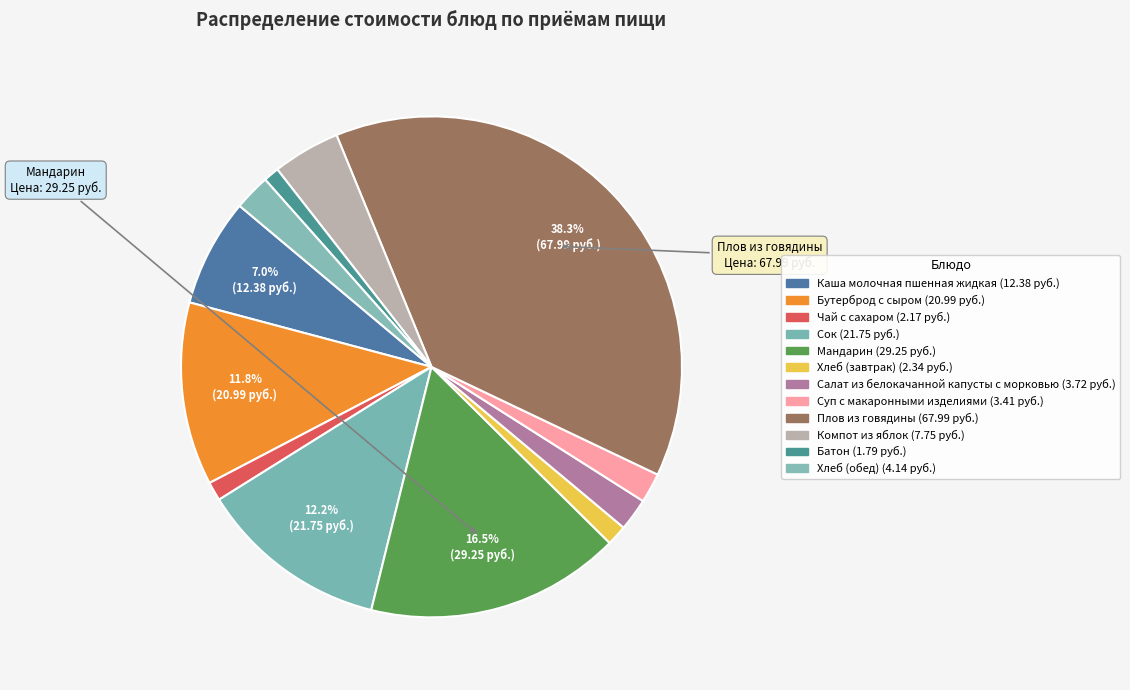

How many segments does this pie chart have?

12